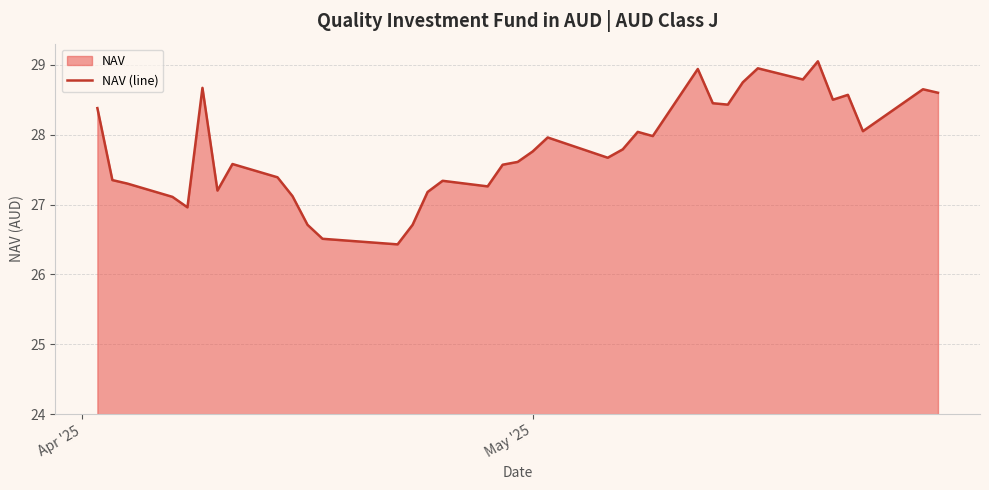

Does the chart display data point markers on the line(s)?

No